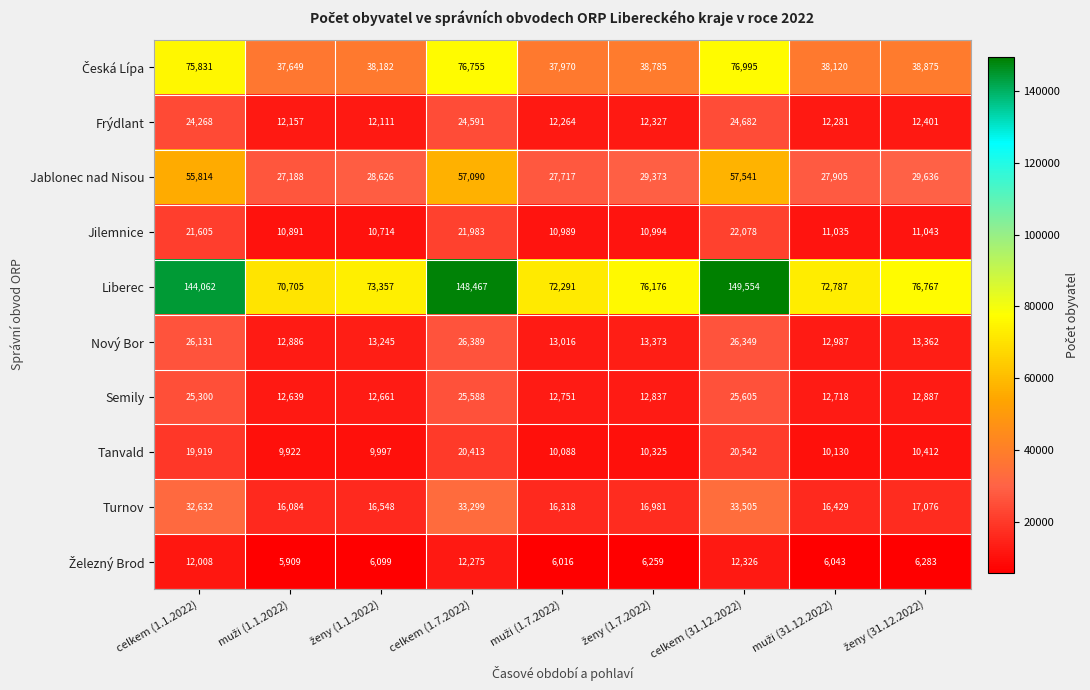

At how many categories does at least one series exceed 72658?

7